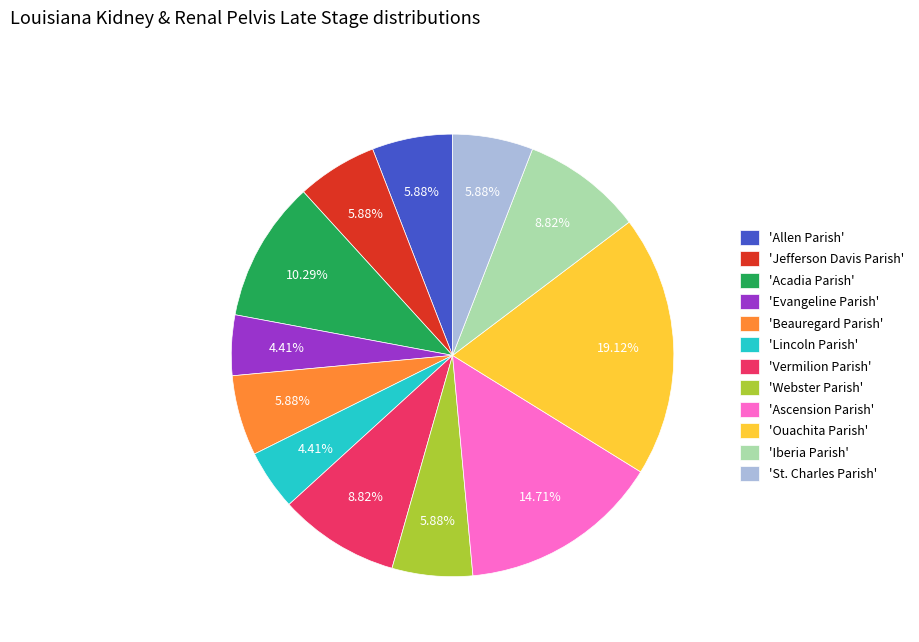

How many slices are in this pie chart?

12